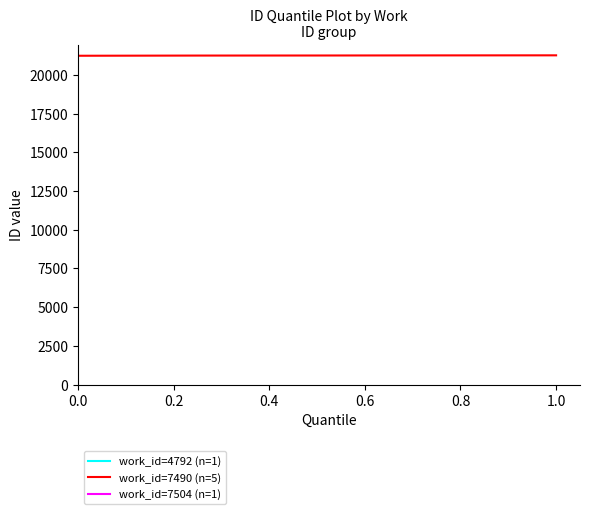

The value of work_id=7490 (n=5) at 0.0 is 21237. True or false?

True